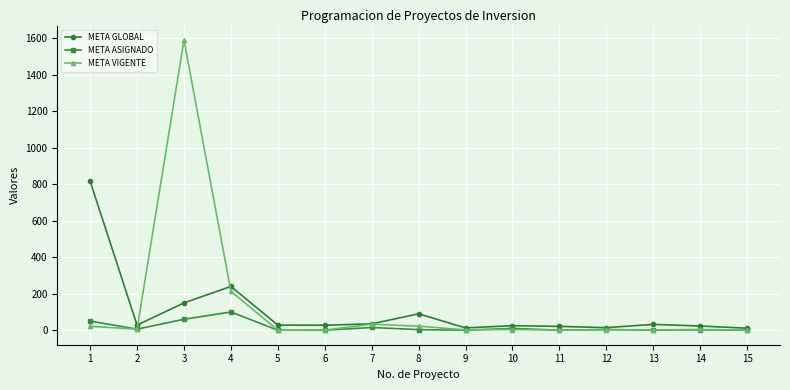

Between 3 and 14, which series saw the biggest shift?

META VIGENTE